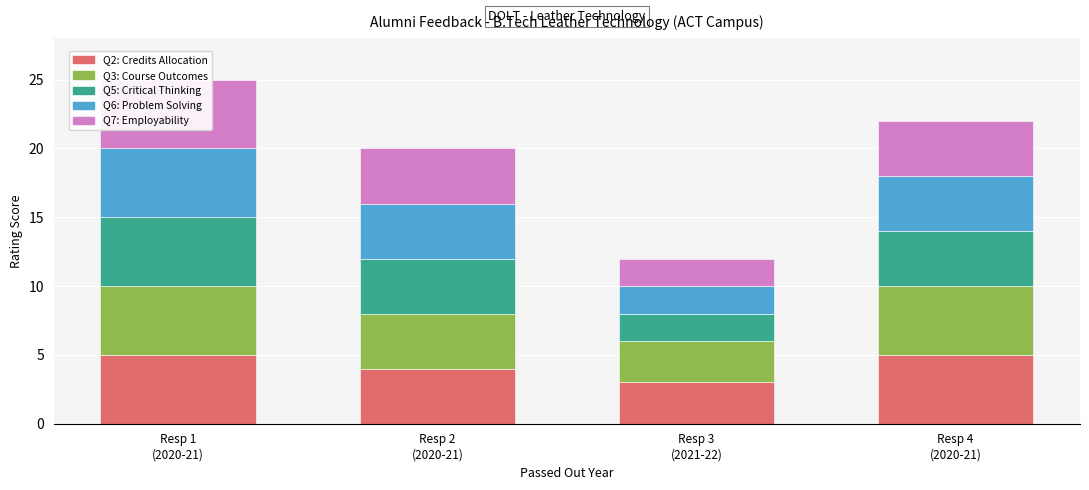

What is the value of the Q6: Problem Solving bar at the 3rd from the left?

2